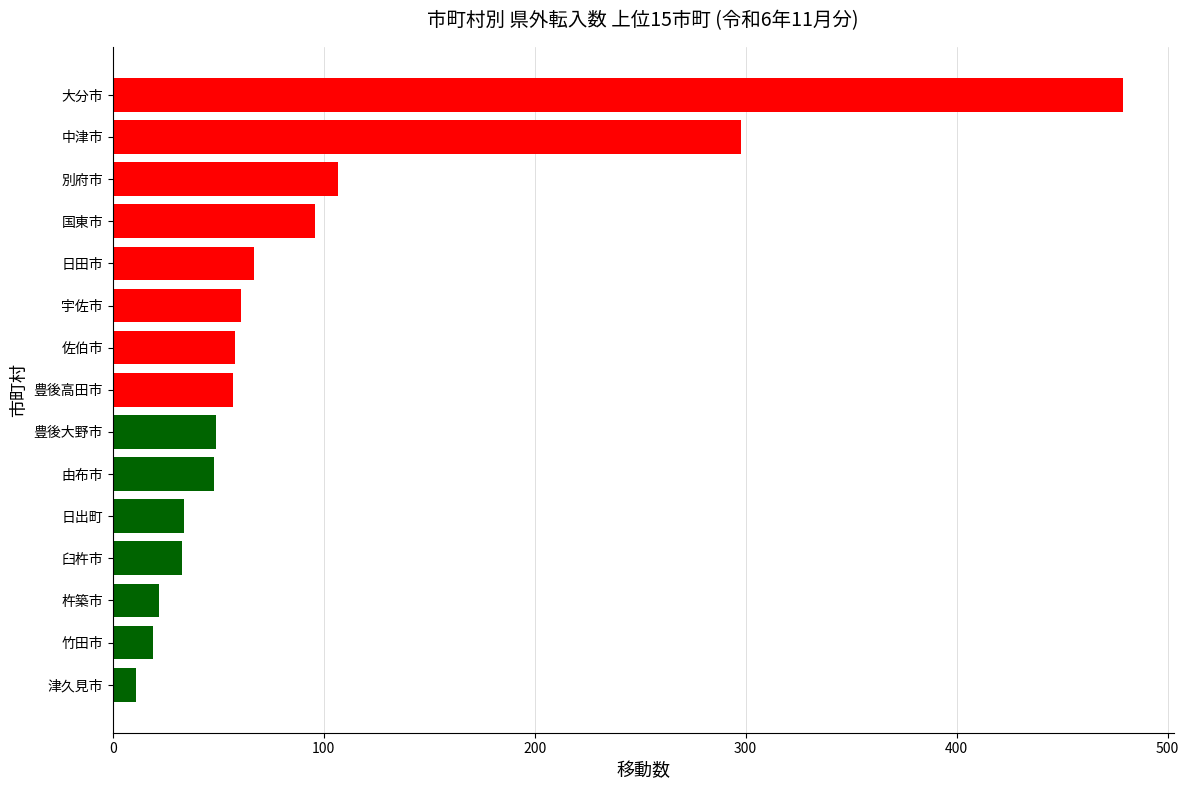

Approximately how many times larger is the value at 宇佐市 compared to 国東市?

0.6